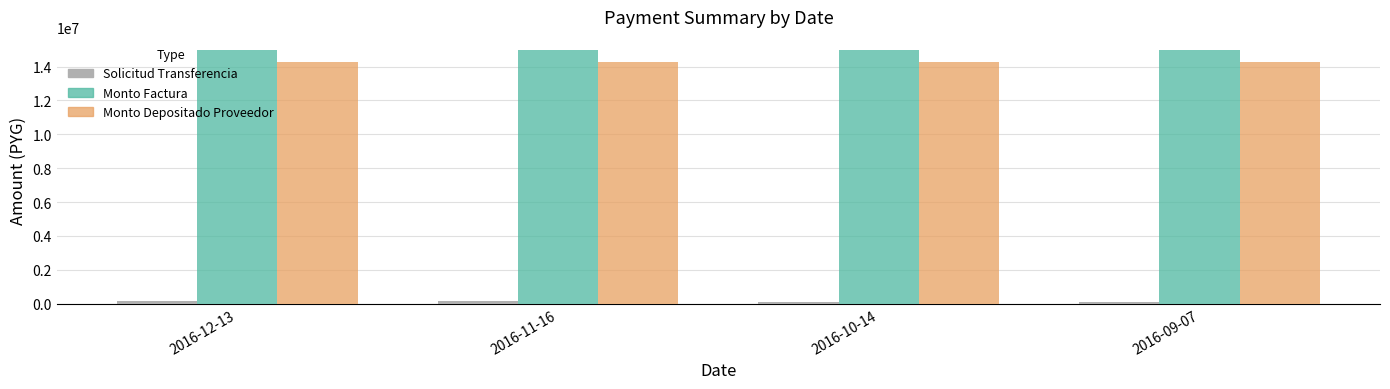

What is the maximum value shown in the chart?

15000000